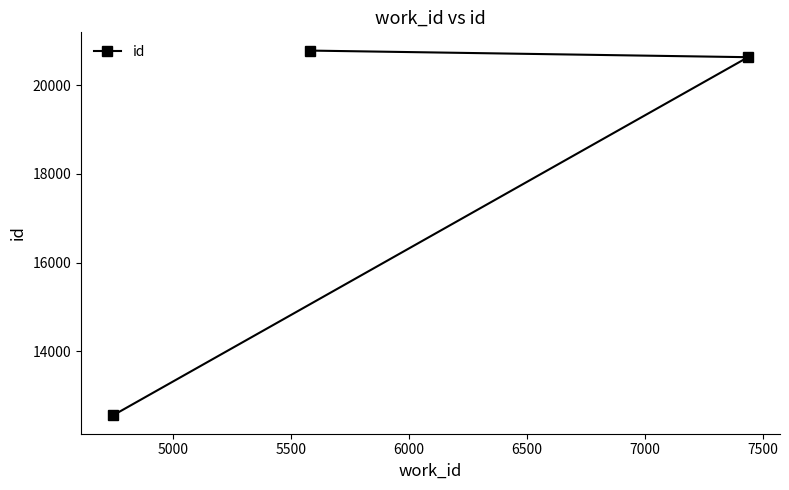

Does the chart display data point markers on the line(s)?

Yes